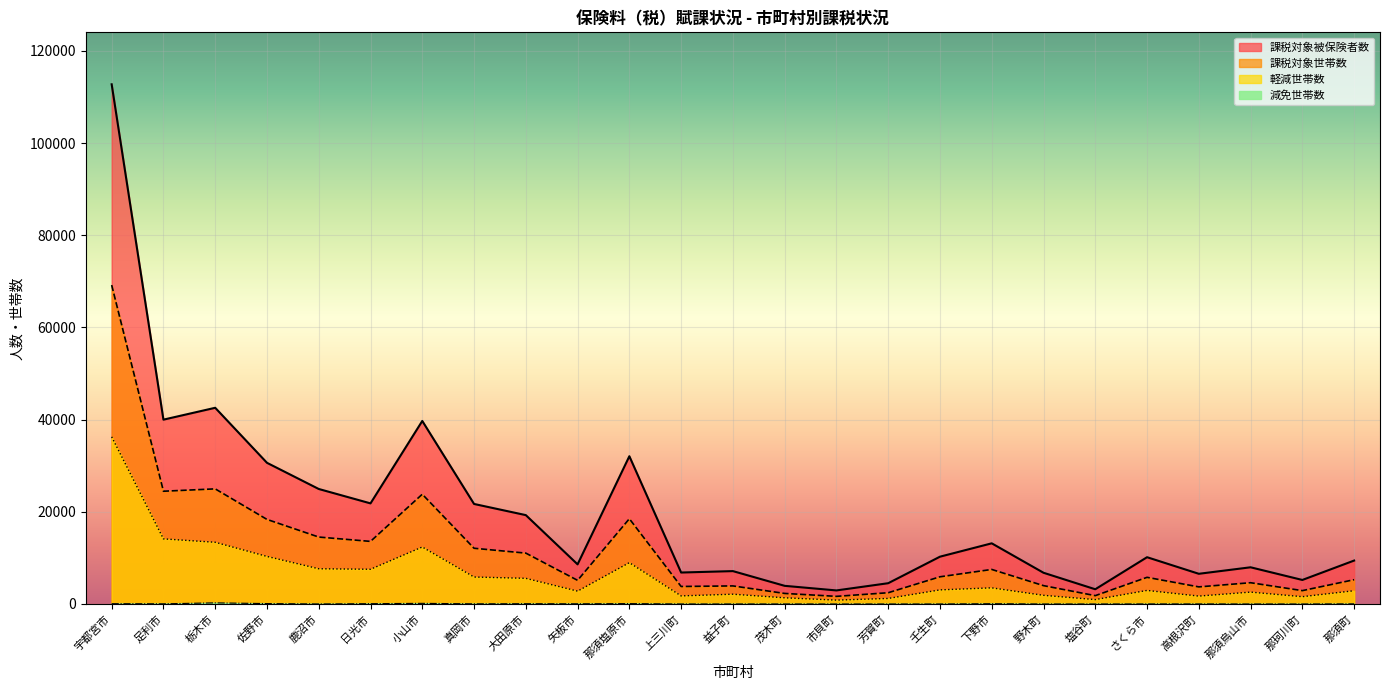

What is the difference between the 減免世帯数 values at 那須町 and 矢板市?

14